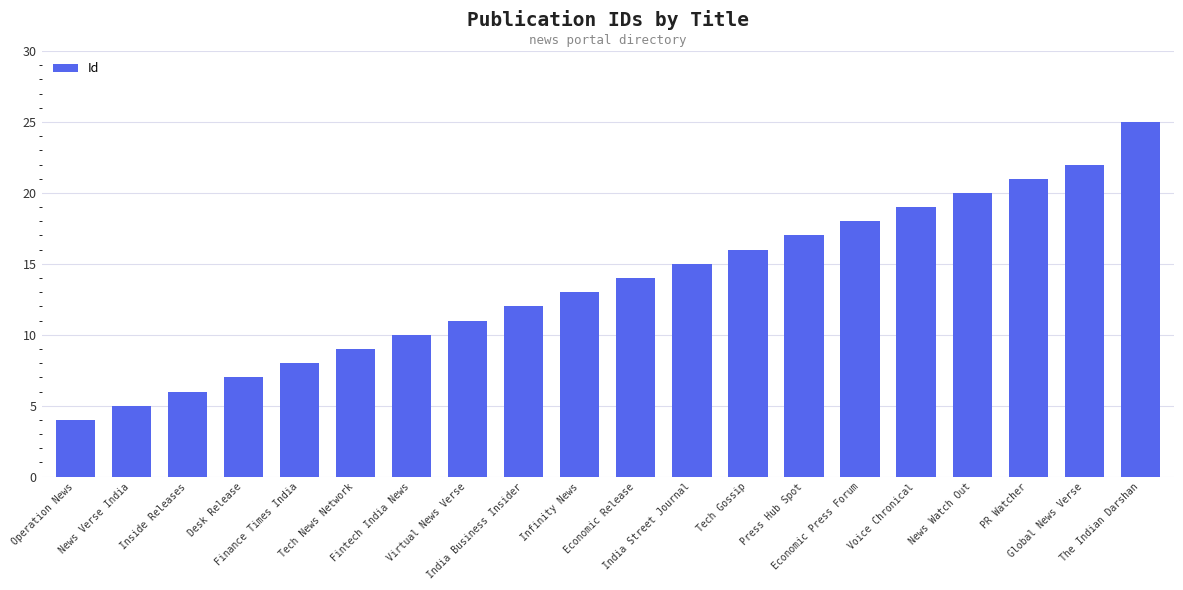

Is it true that the value at Global News Verse is 15?

False